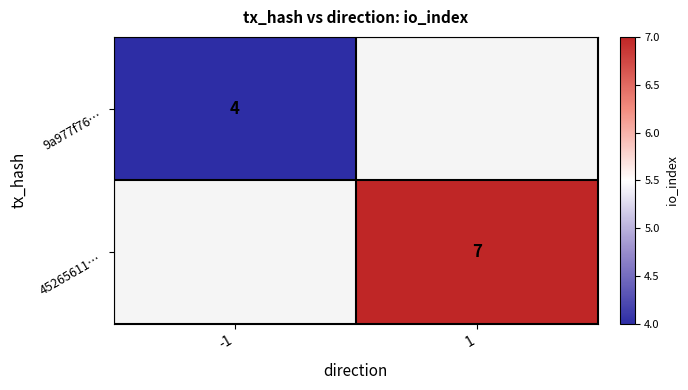

At how many categories does at least one series exceed 4?

1